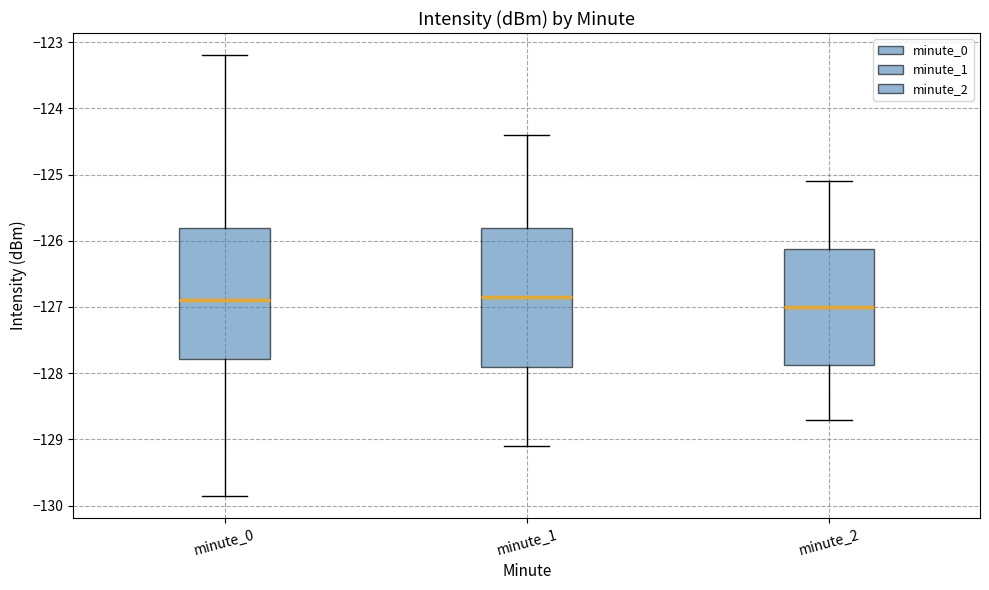

Comparing the boxes themselves (not the whiskers), which one is the tallest?

minute_1